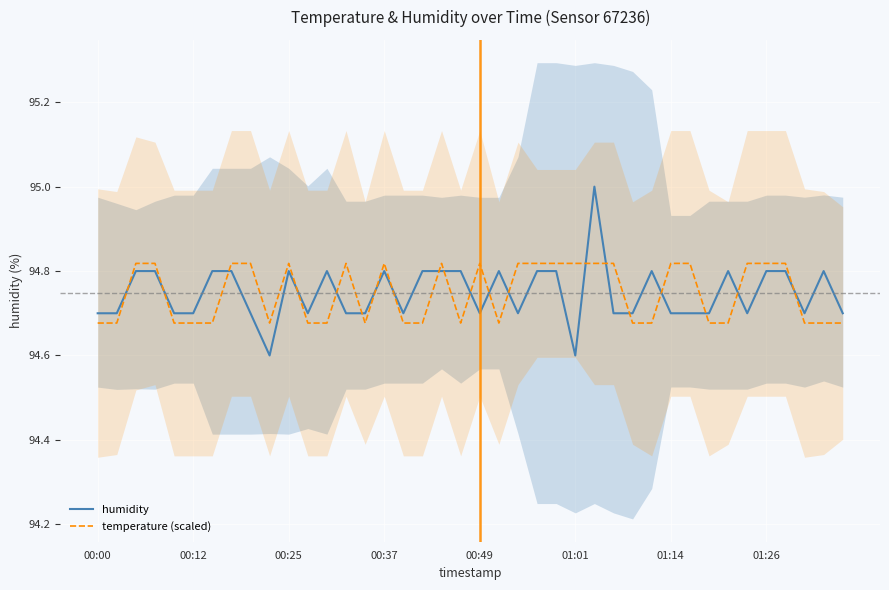

How many distinct data groups are displayed?

2